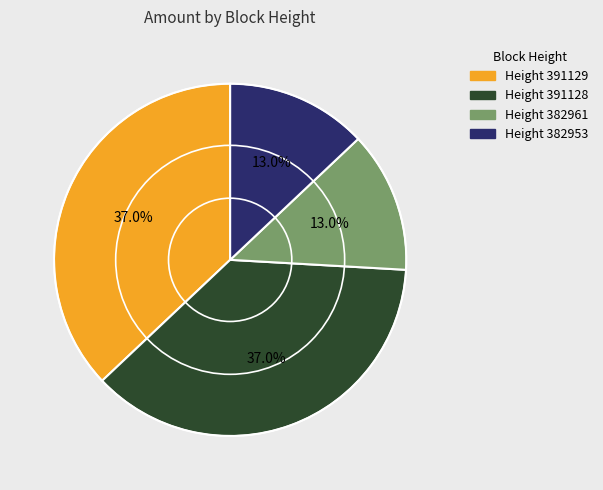

Does any single category account for the majority?

No